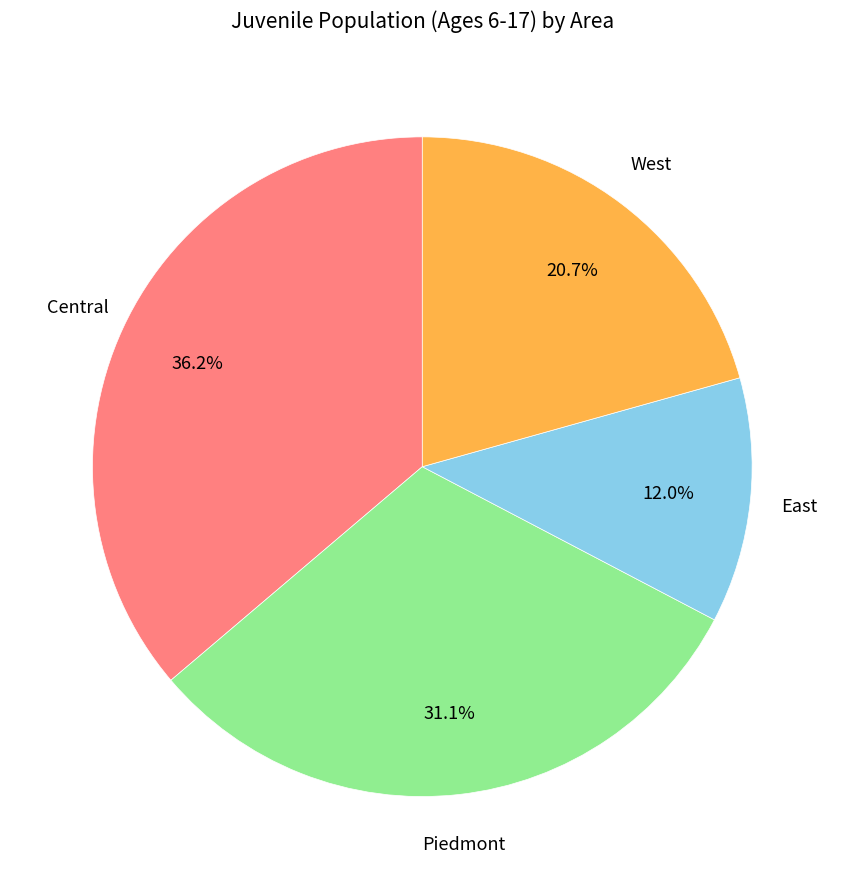

Does any single category account for the majority?

No